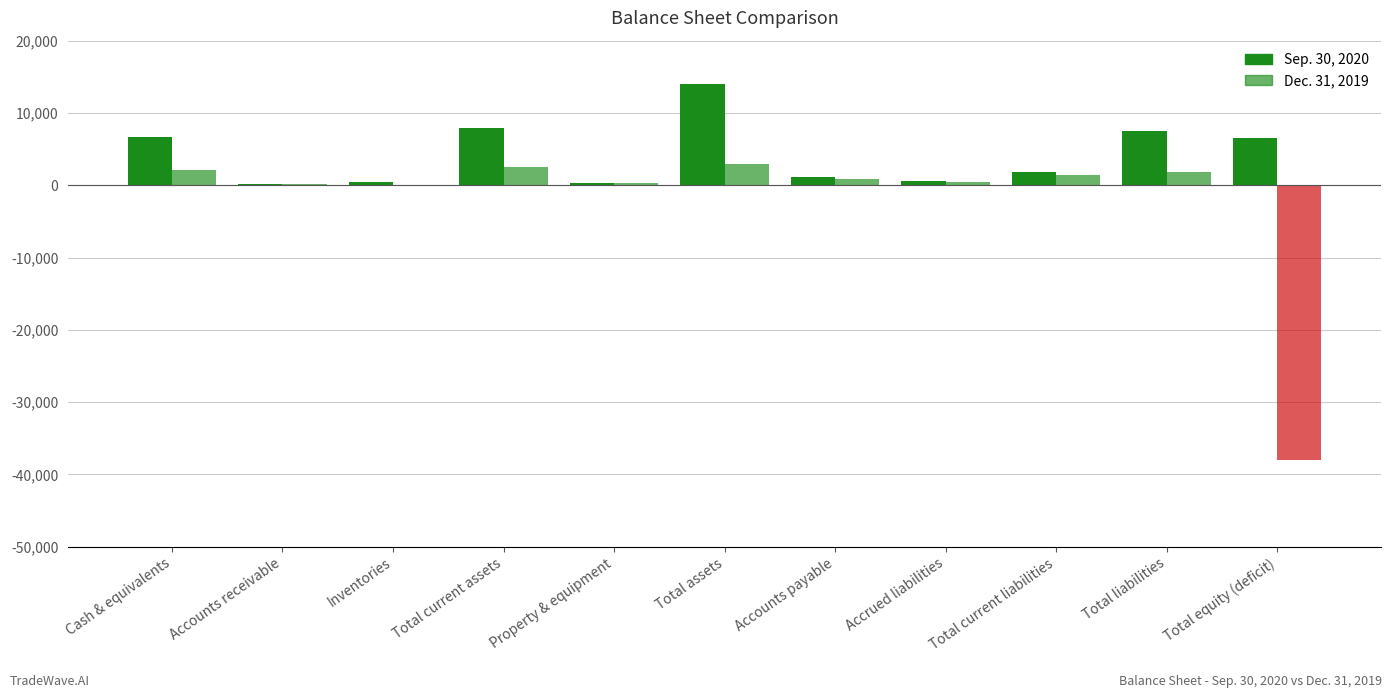

How many values in the Dec. 31, 2019 series exceed 808?

5